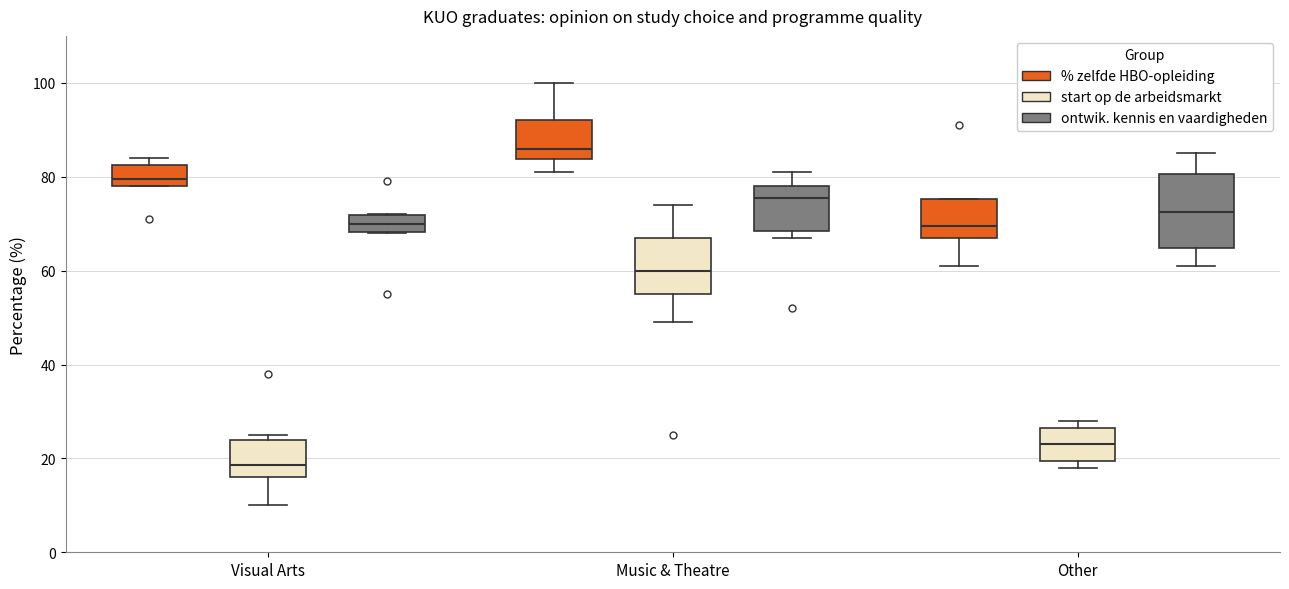

Which box's median line is the lowest?

Visual Arts (start op de arbeidsmarkt)